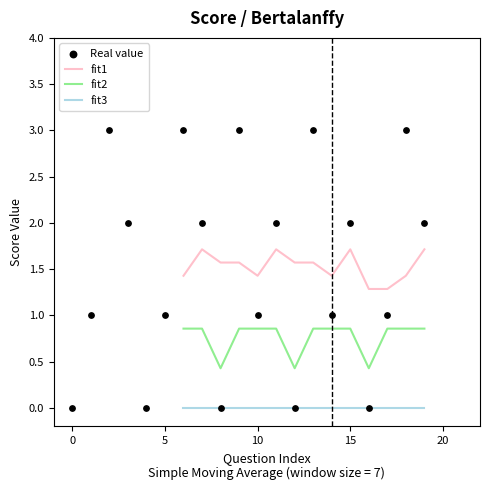

Is the value of fit1 at 5 greater than the value of Real value at 7?

No